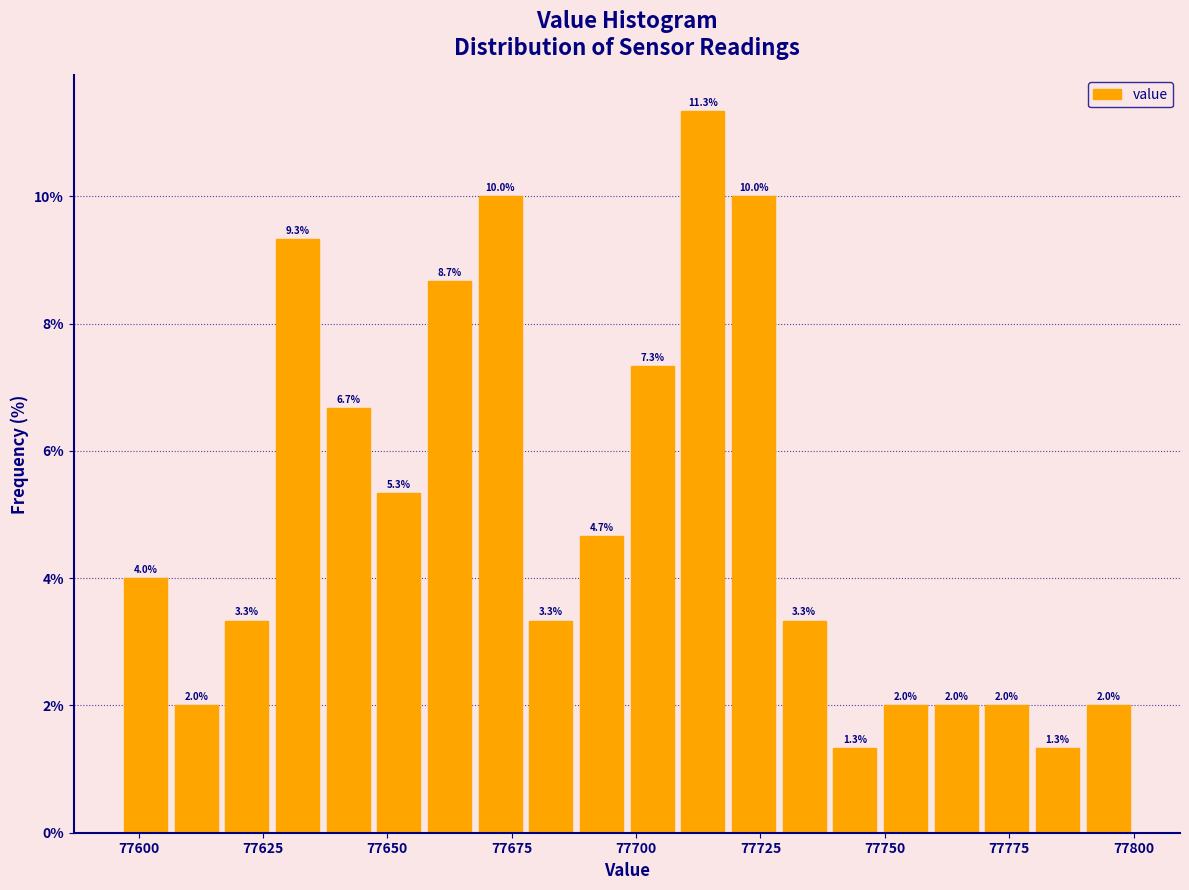

Around what value on the x-axis is the tallest bar? Give the approximate position of its centre, as read against the axis.

77715